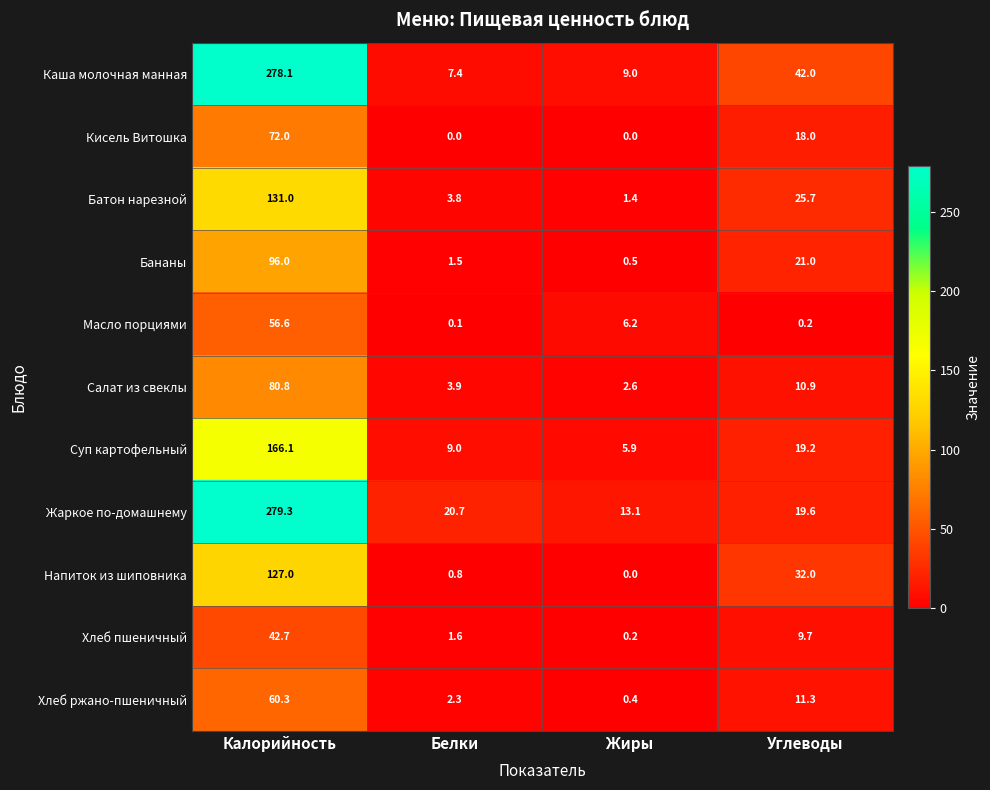

How many values in the Хлеб пшеничный series exceed 9?

2